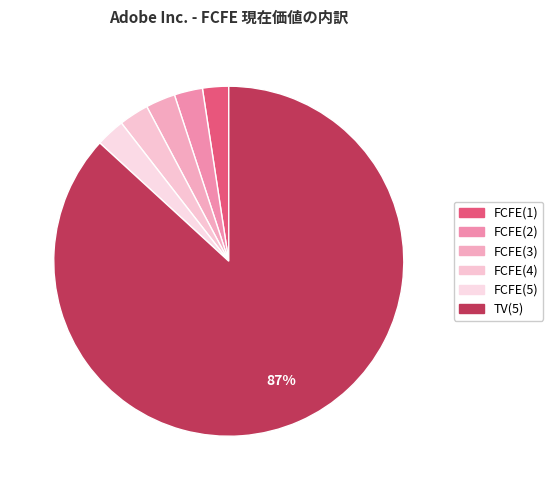

To the nearest percent, what is the difference between the largest and smallest slice percentages?

84%